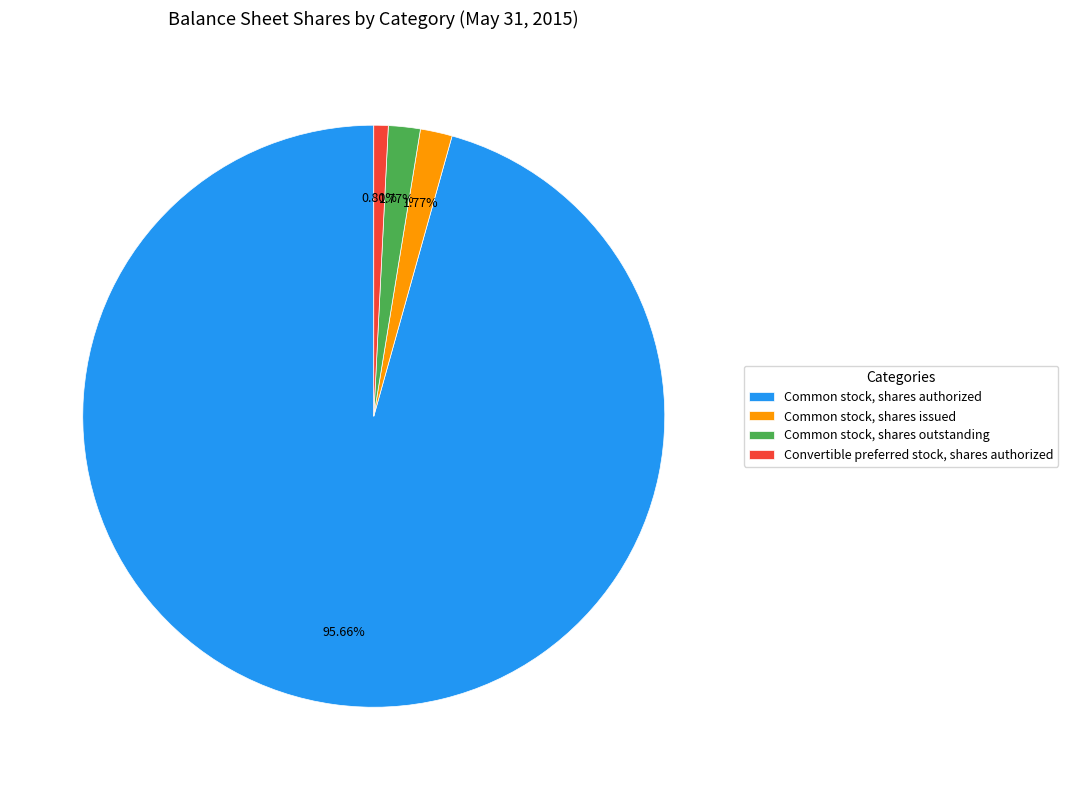

What is the largest slice in the pie chart?

Common stock, shares authorized